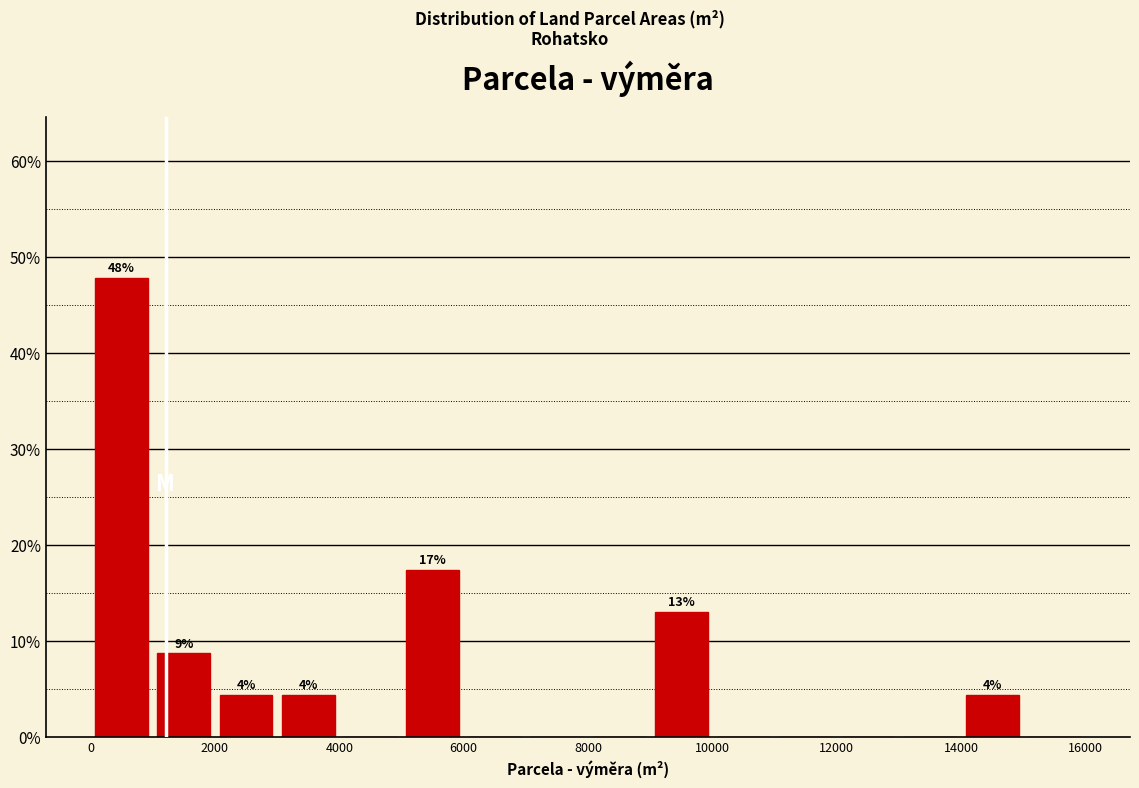

Over which range of the x-axis is the bar tallest?

0 to 1000